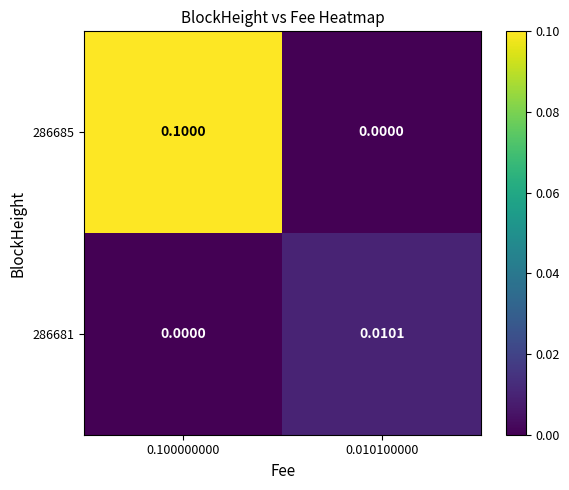

Rank the series by their maximum value, from highest to lowest.

286685, 286681